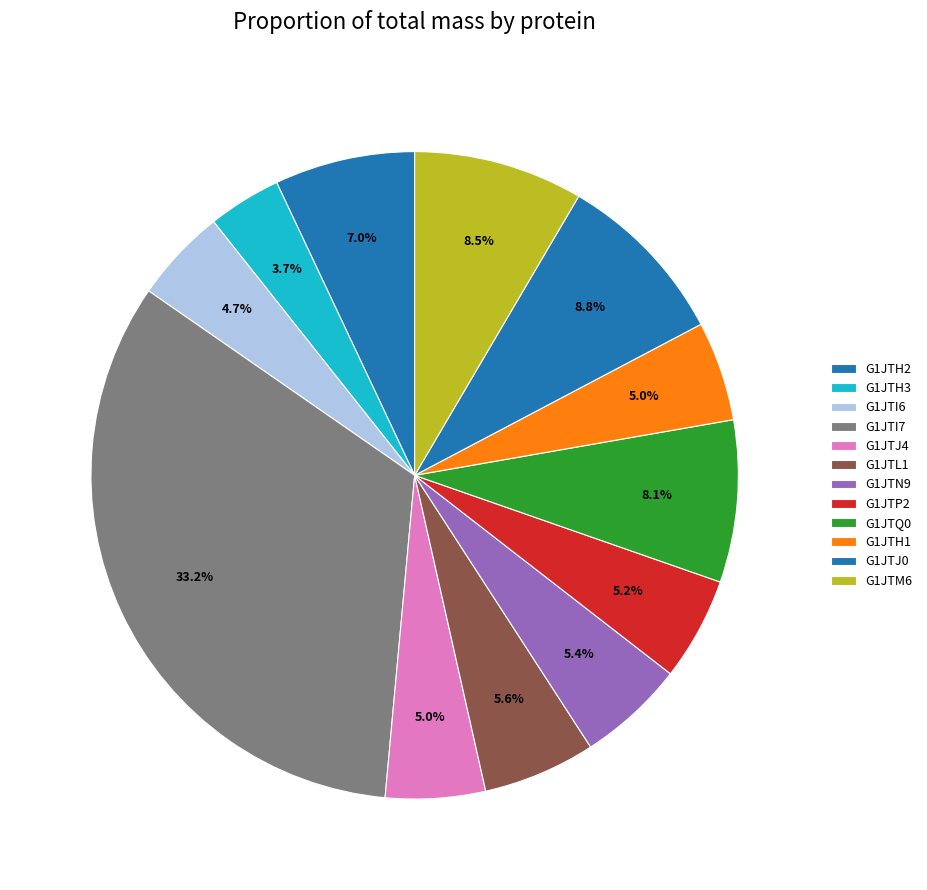

How many slices are in this pie chart?

12